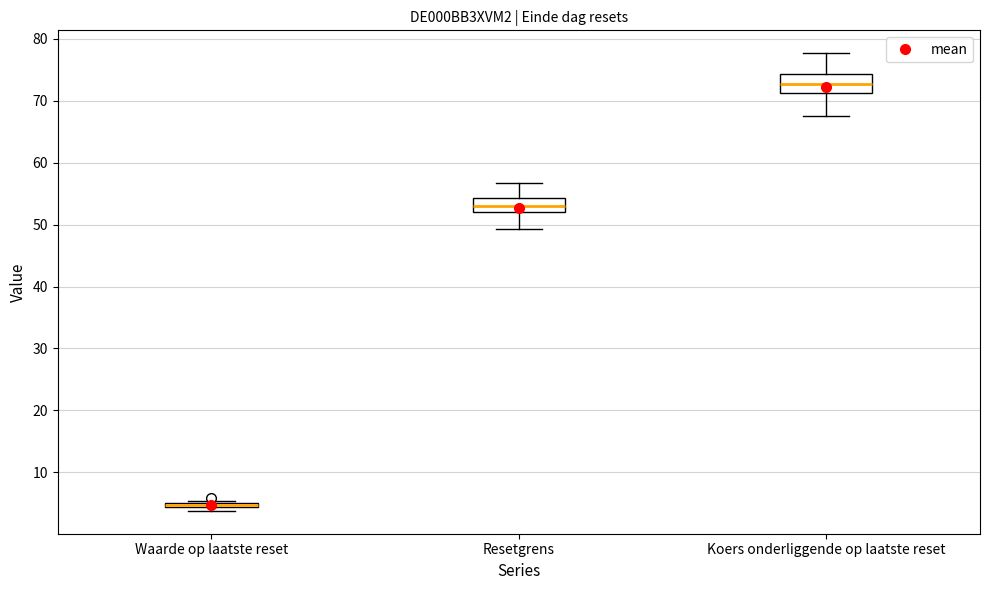

Where is the lower edge of the box for Waarde op laatste reset on the y-axis? The values are not printed on the chart, so give them approximately, as read against the axis.

4